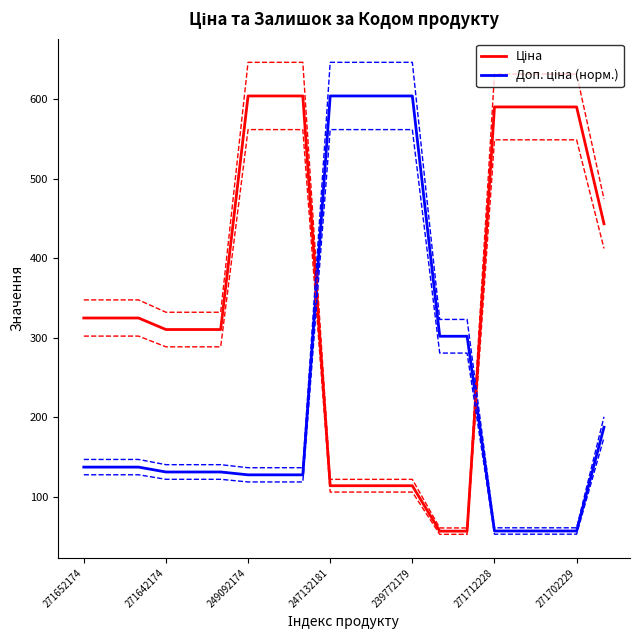

How many values in the Доп. ціна (норм.) series are below 137?

10